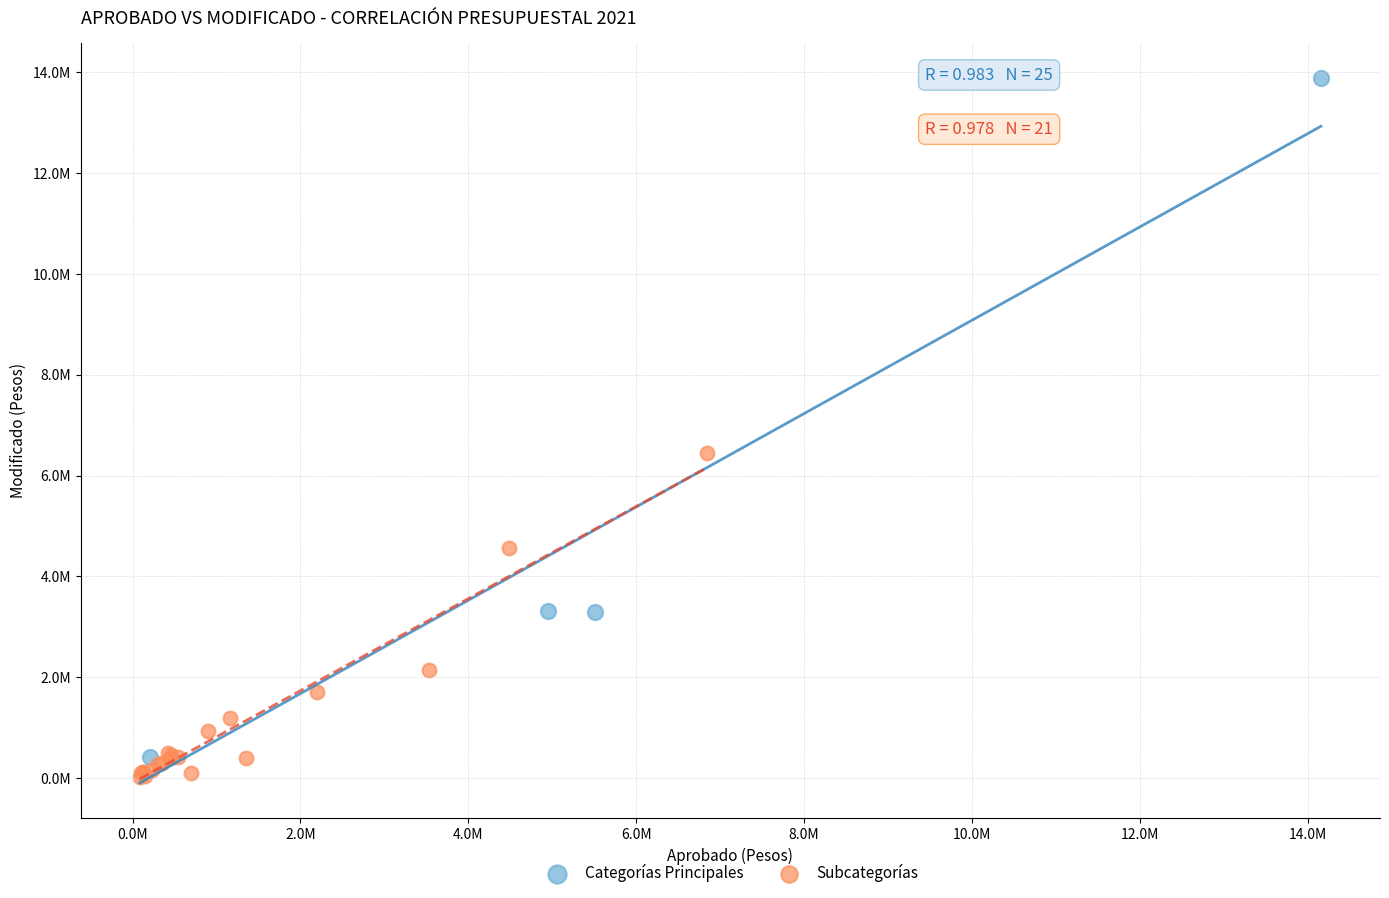

Which series reaches the minimum Y coordinate?

Subcategorías